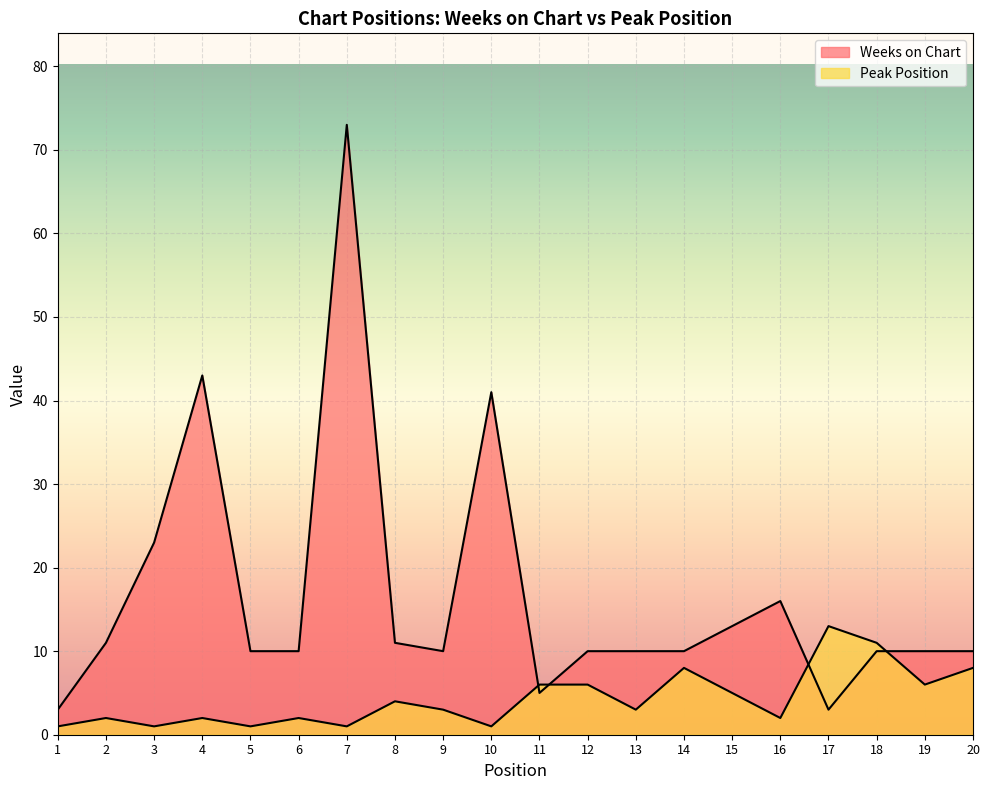

How many data points in Weeks on Chart are above 10?

8